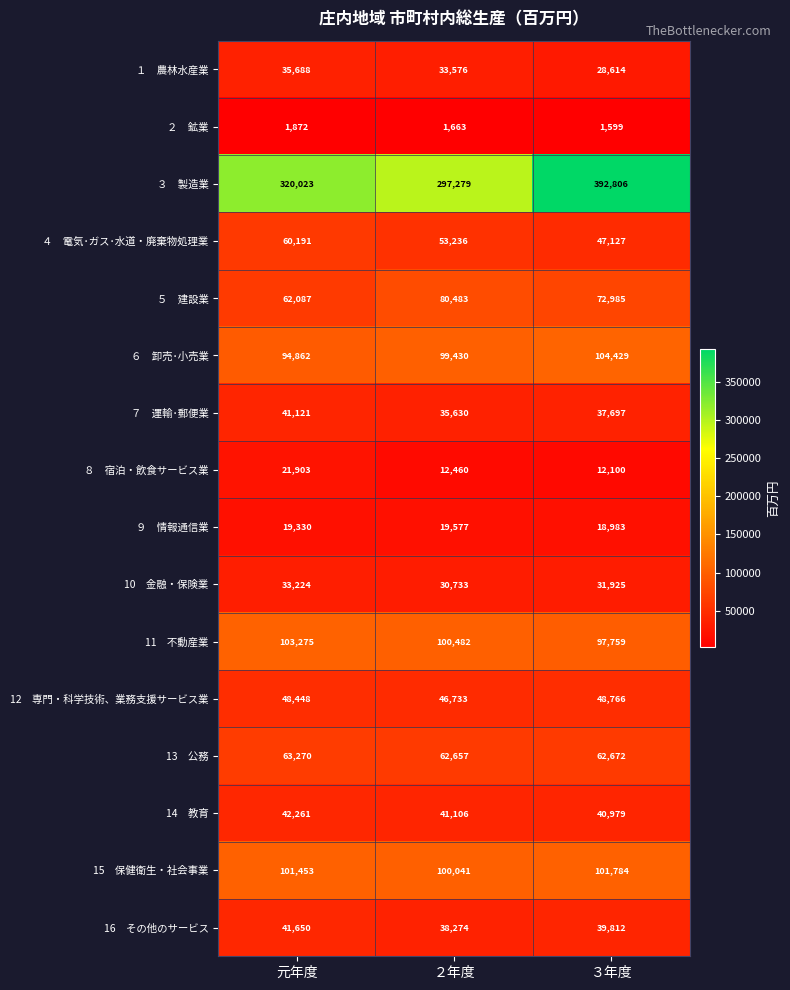

What is the total value across all series at ２年度?

1053360